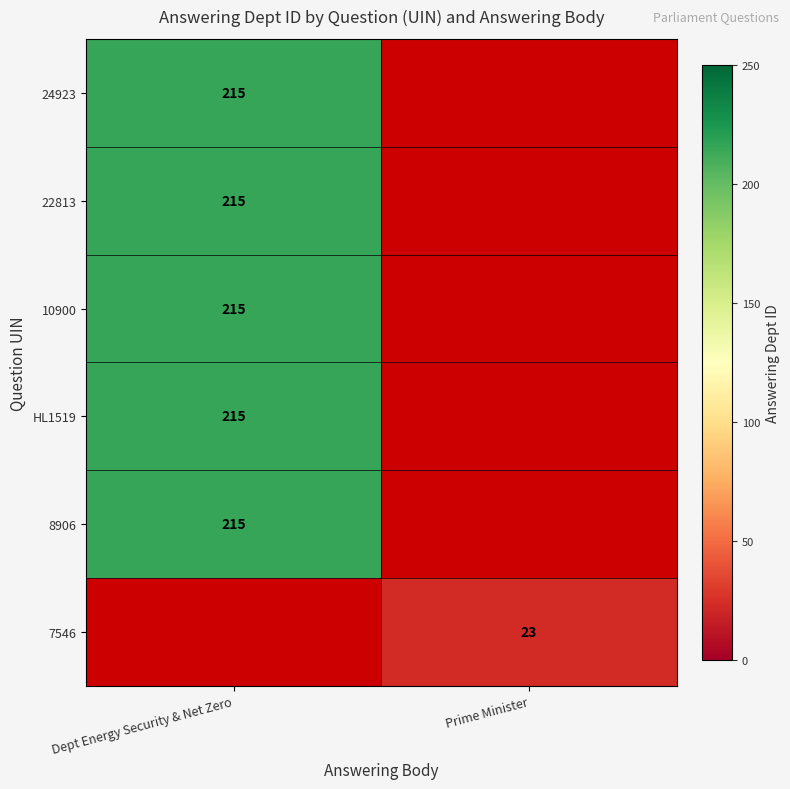

Which series has the largest range (max minus min)?

row_0